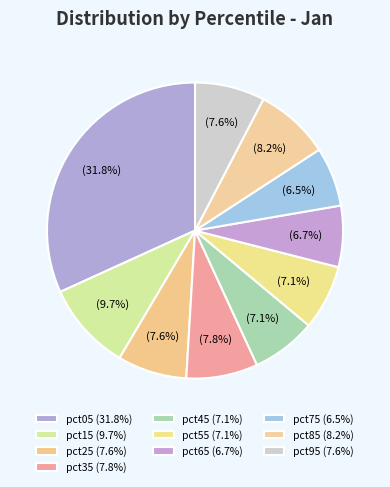

The pct05 slice represents 32% of the pie. True or false?

True